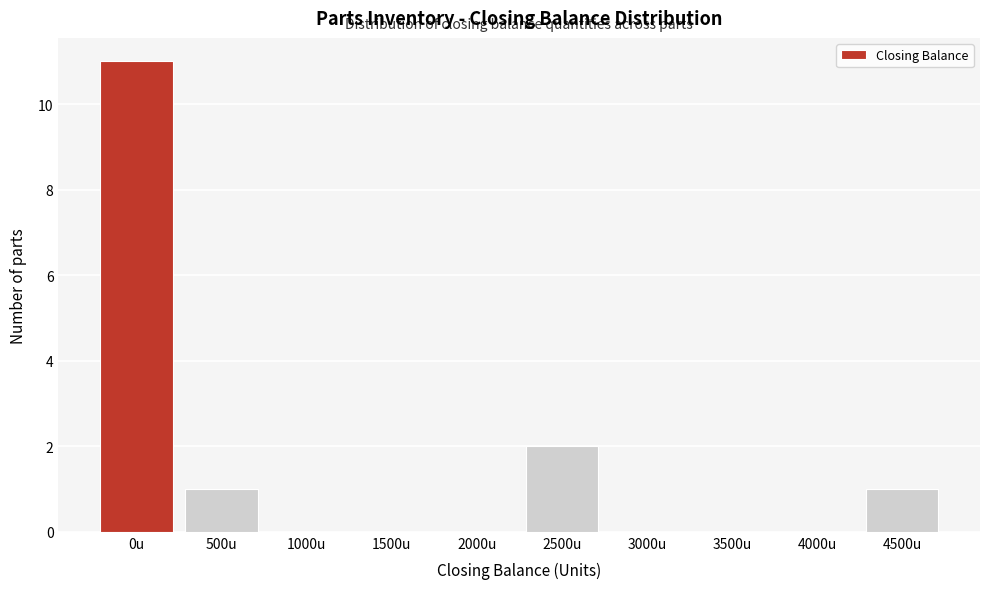

Reading right to left, what are all the values shown in this chart?

4500u=1	4000u=0	3500u=0	3000u=0	2500u=2	2000u=0	1500u=0	1000u=0	500u=1	0u=11